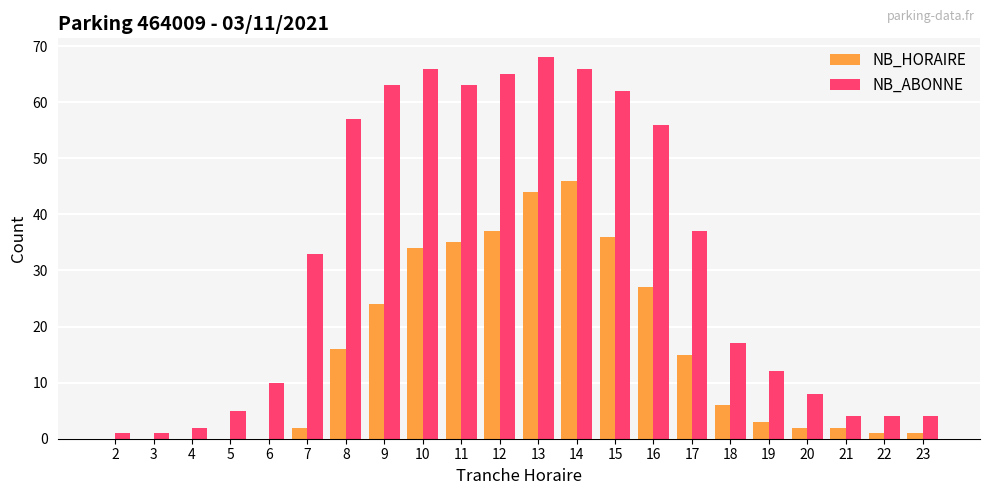

What is the maximum value shown in the chart?

68